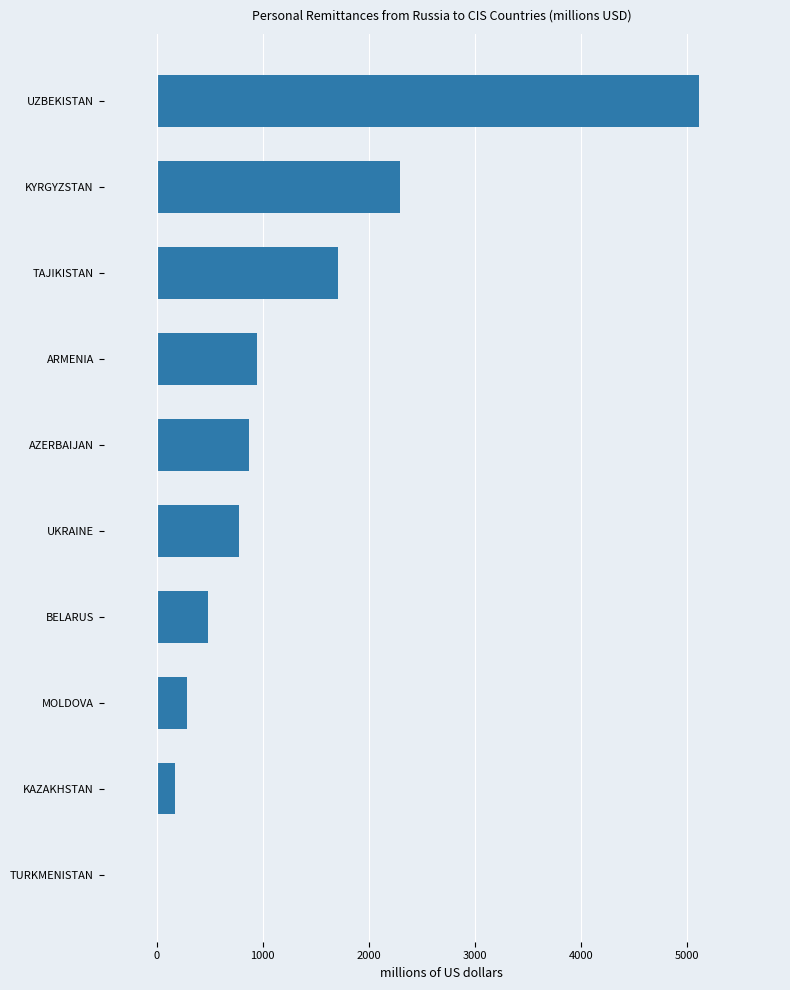

What is the sum of all values?

12654